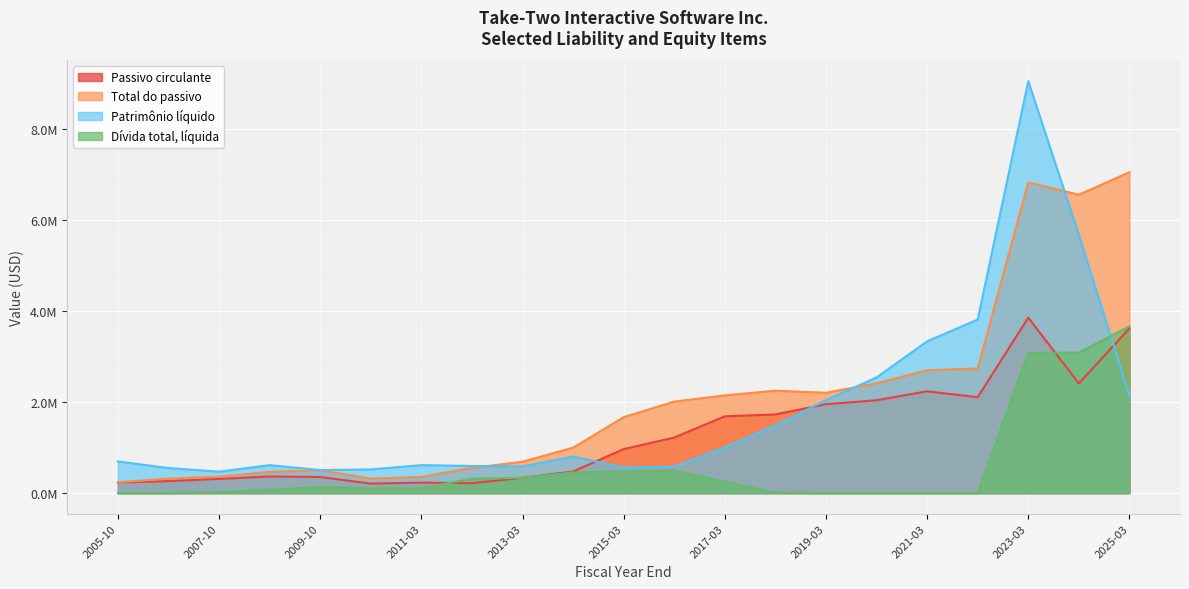

At which label does Dívida total, líquida reach its peak?

2025-03